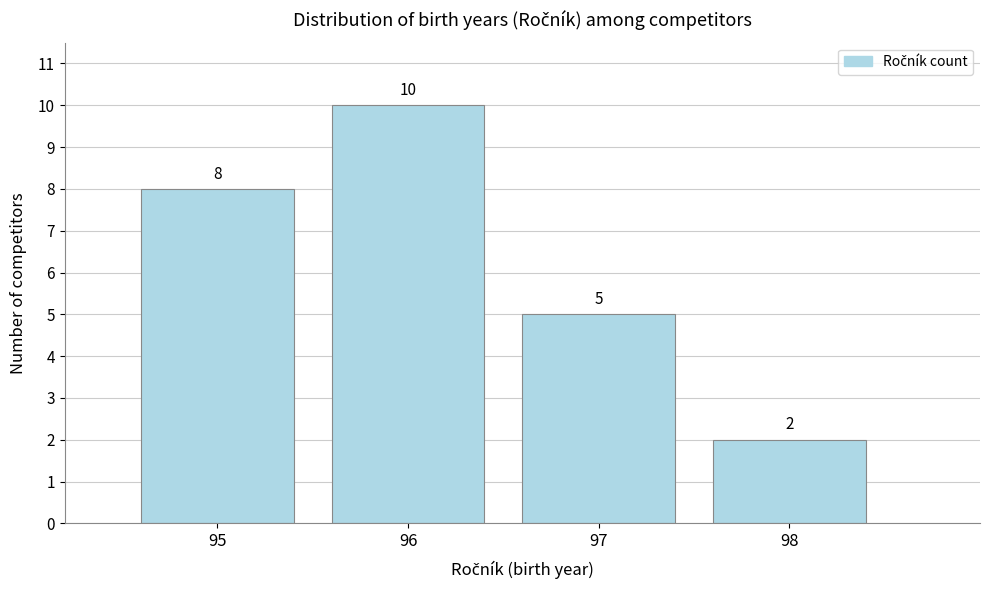

Reading left to right, transcribe this chart: for each bar, give the range it covers on the x-axis and its height.

94.5 to 95.5: 8
95.5 to 96.5: 10
96.5 to 97.5: 5
97.5 to 98.5: 2